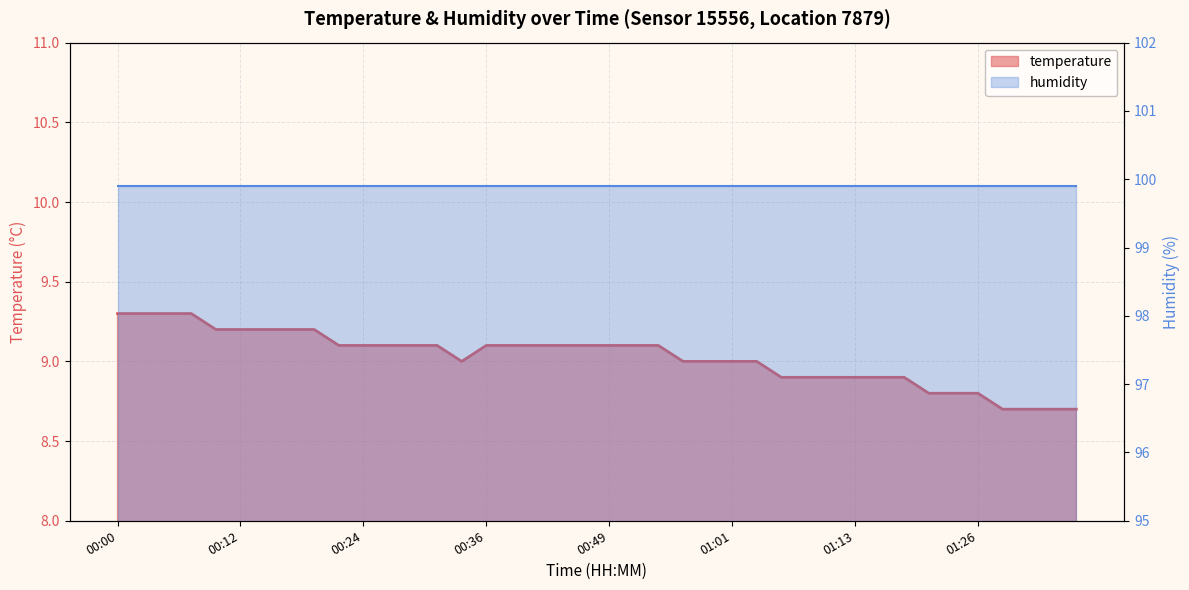

The value at 00:14 is 3.2. True or false?

False